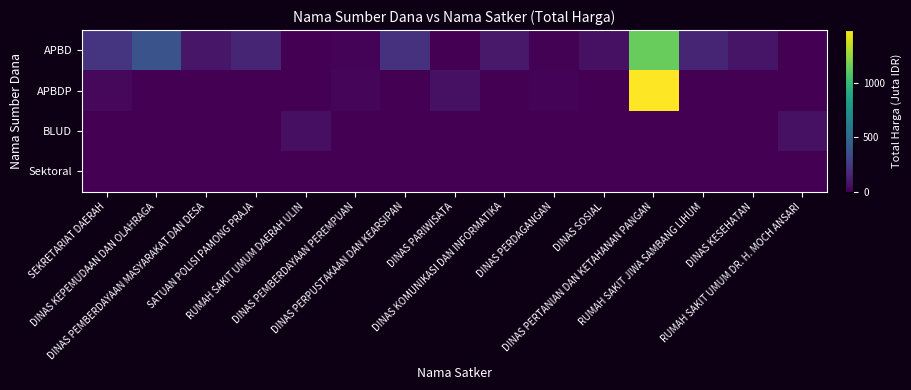

Which series has the largest total across all categories?

APBD